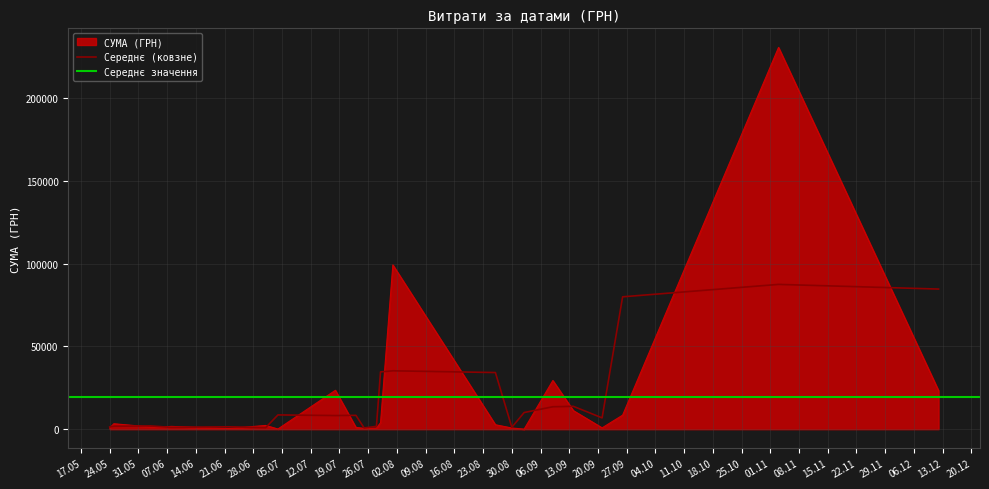

Where is the data nearest to the value 115429?

01.08.2016